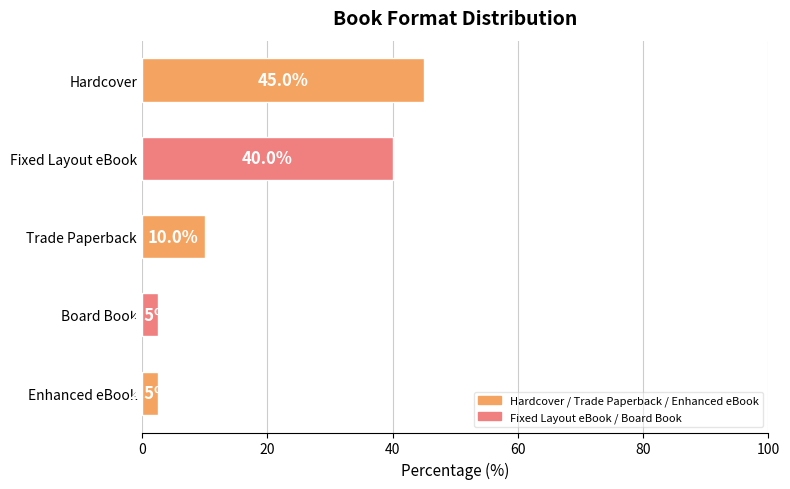

How many data points does each series have?

5